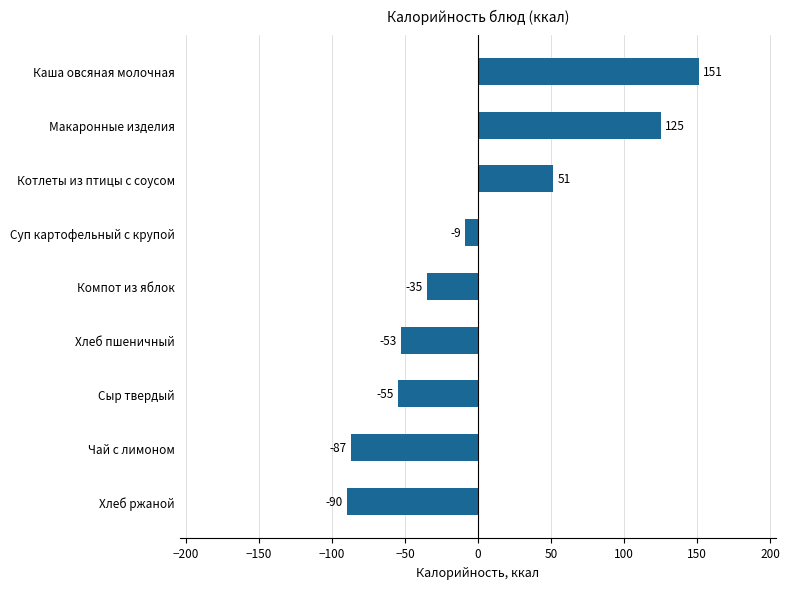

Does the chart contain stacked bars?

No